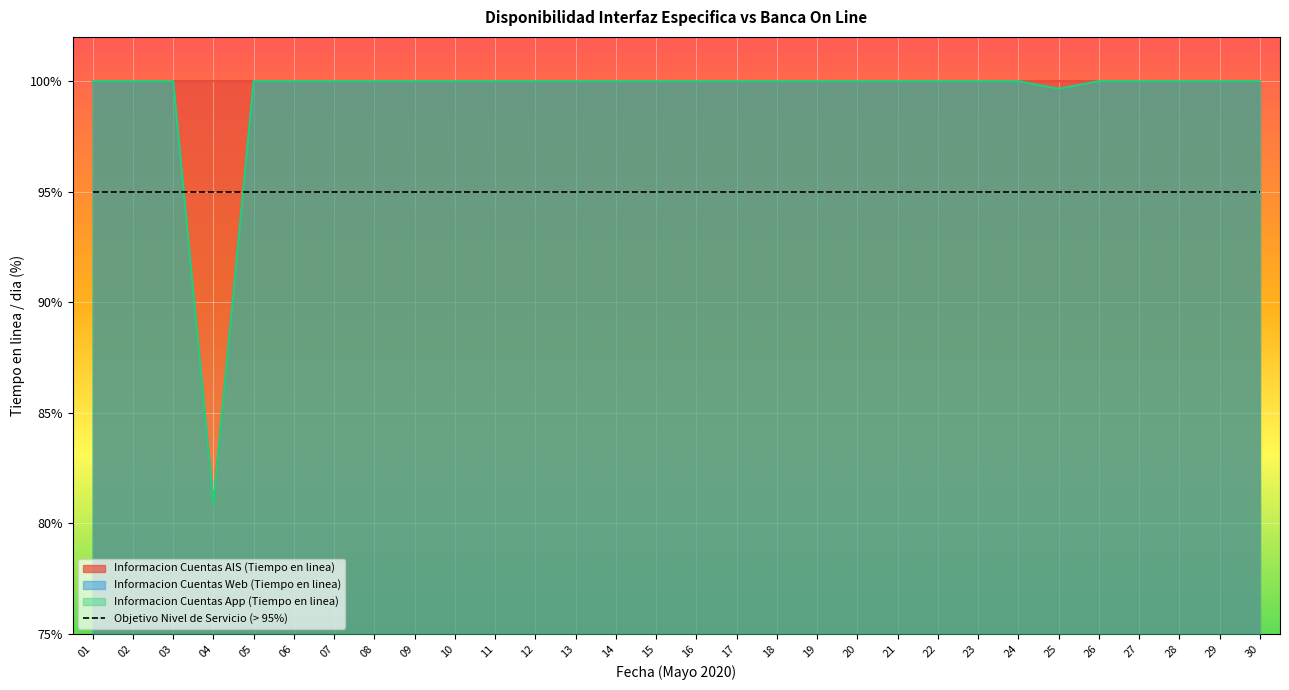

At 05, list the series in order from smallest to largest.

Informacion Cuentas Web (Tiempo en linea), Informacion Cuentas App (Tiempo en linea)